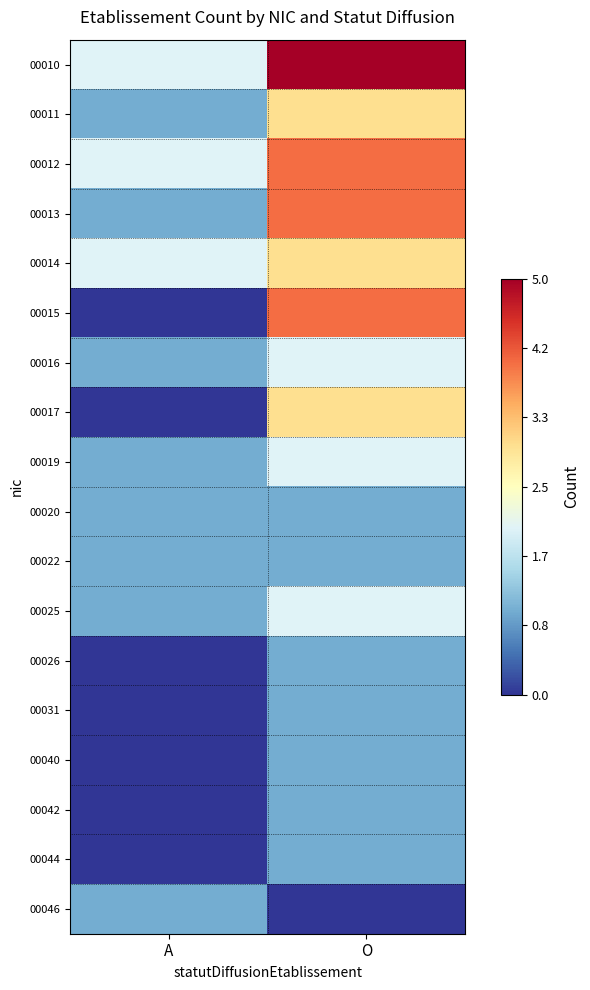

How many categories are shown in the chart?

2